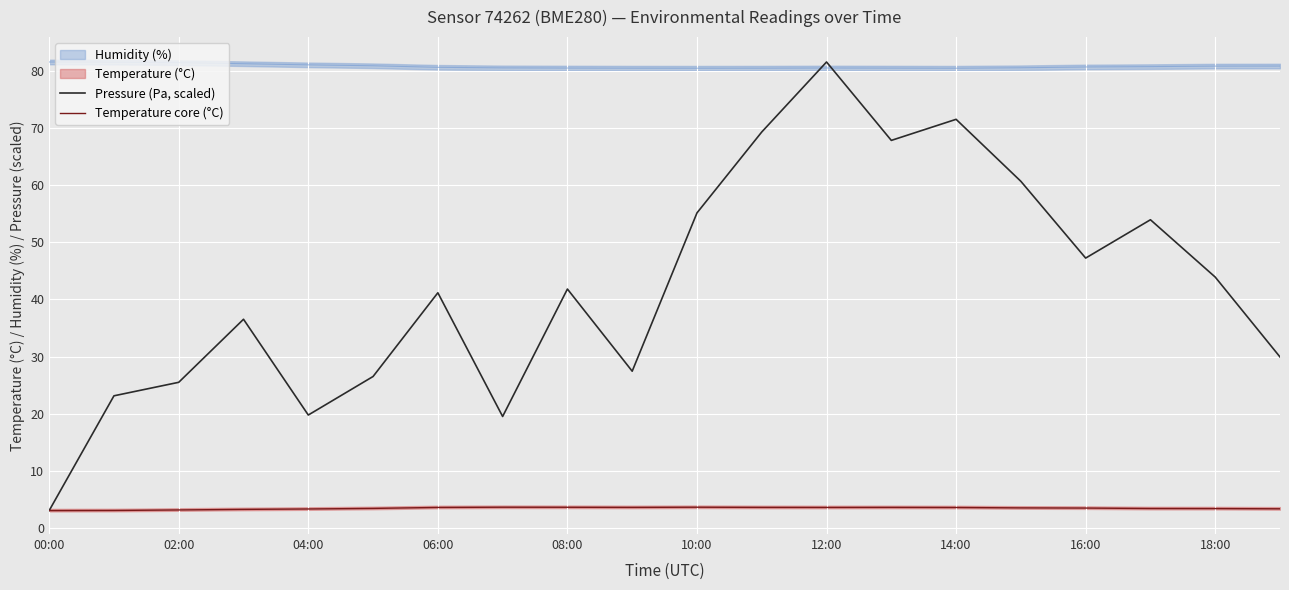

What is the maximum value for Temperature core (°C)?

3.7